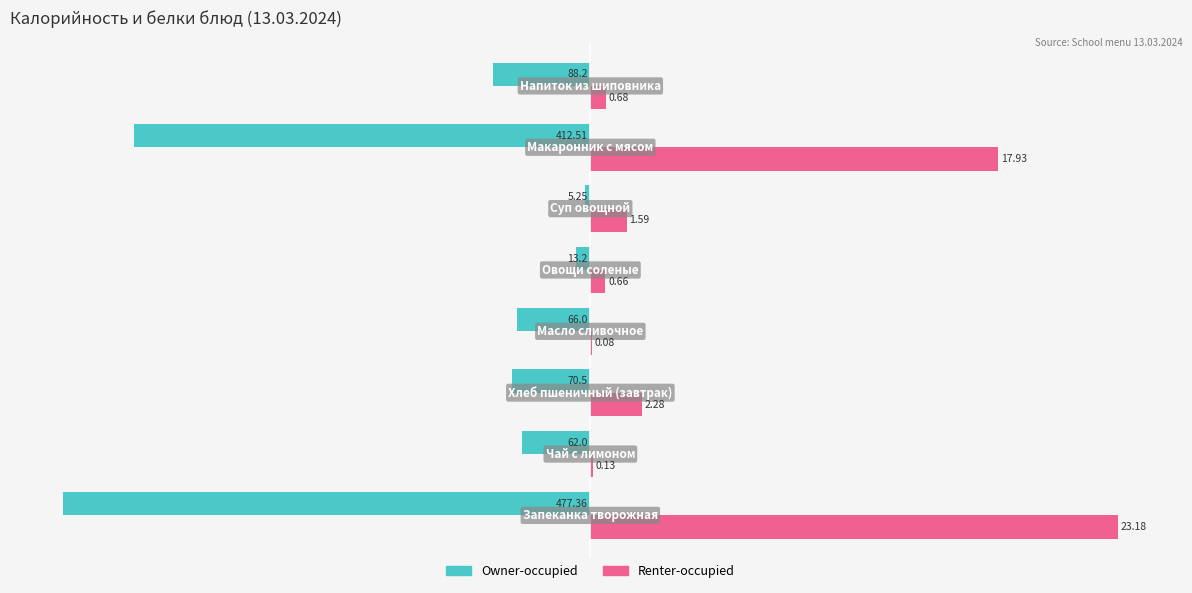

What are all the series names shown in the legend?

Owner-occupied, Renter-occupied